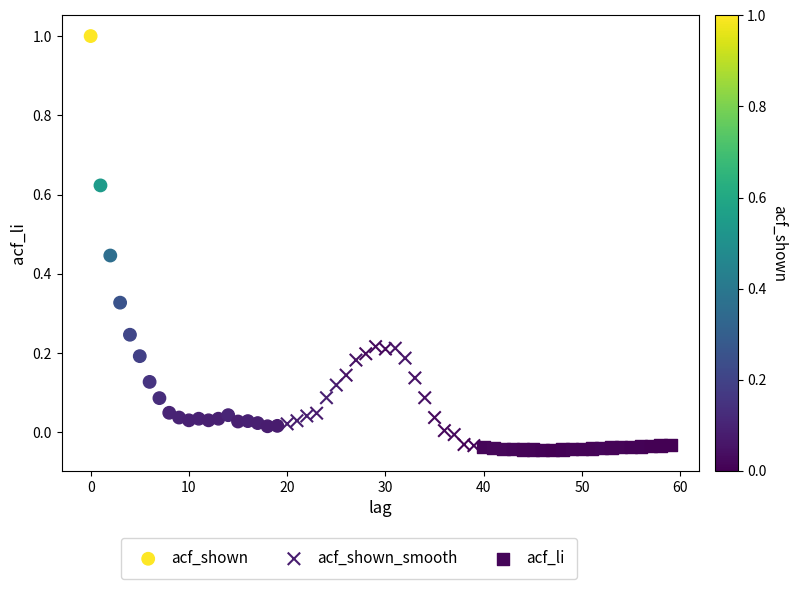

Which series reaches the maximum Y coordinate?

acf_shown